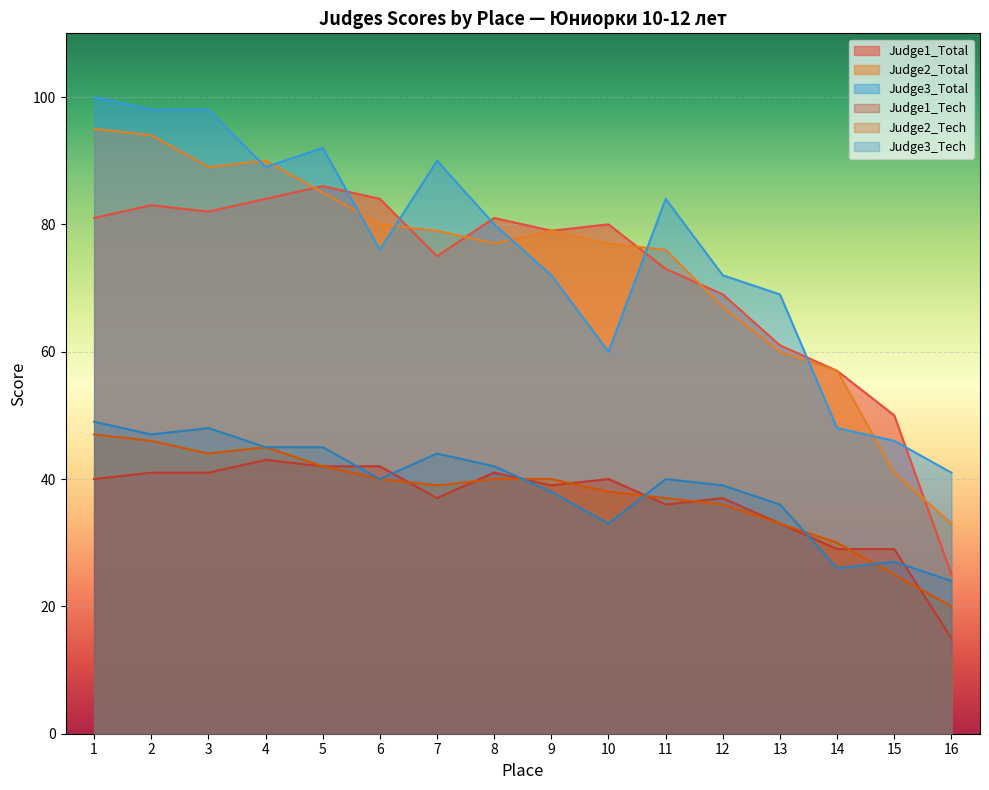

The value of Judge3_Total at 9 is 121. True or false?

False